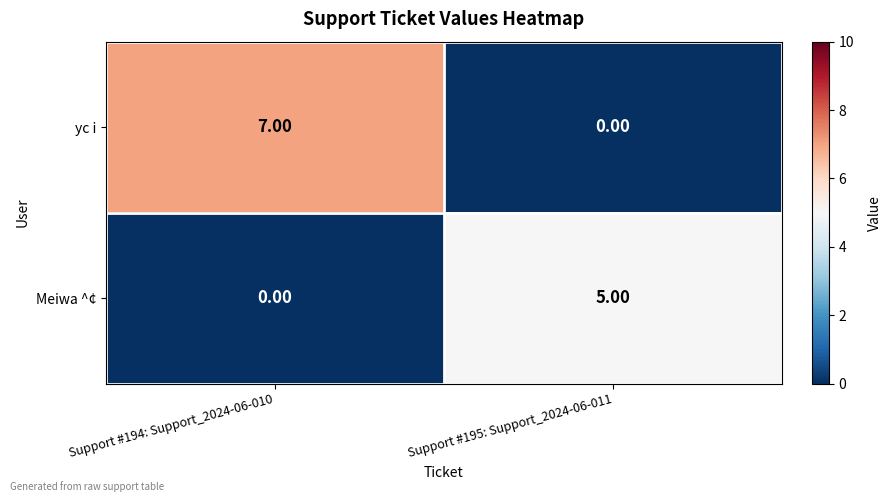

List the series in order of their peak value, lowest first.

Meiwa ^¢, yc i